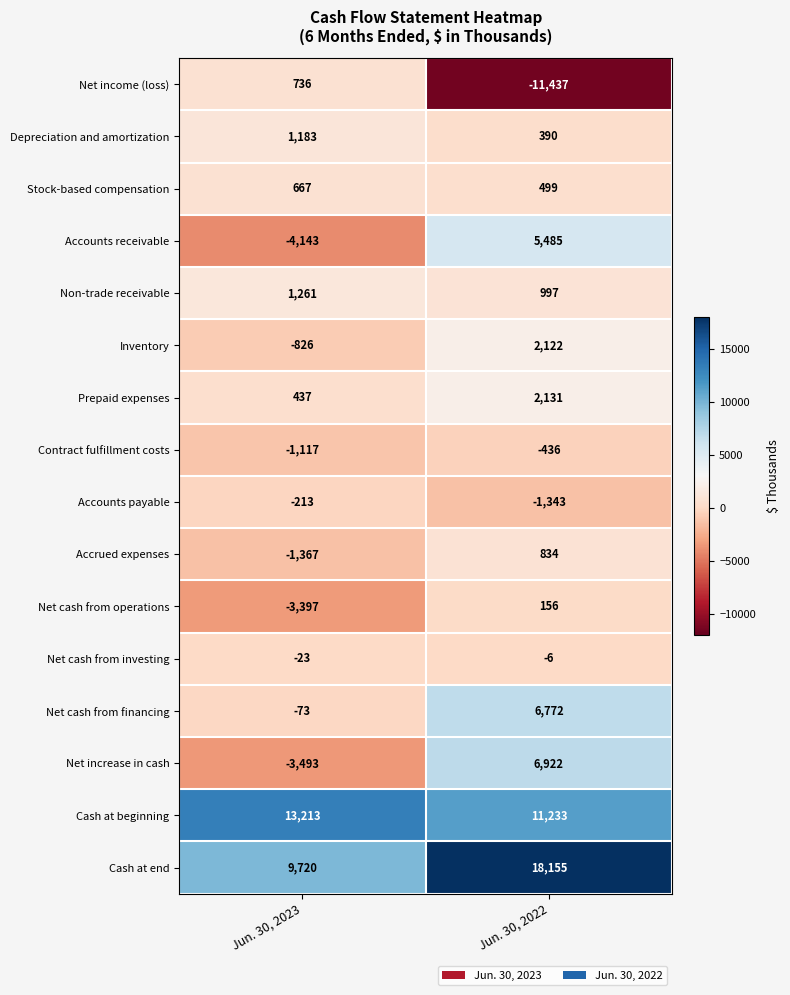

Rank the series at Jun. 30, 2023 from lowest to highest value.

Accounts receivable, Net increase in cash, Net cash from operations, Accrued expenses, Contract fulfillment costs, Inventory, Accounts payable, Net cash from financing, Net cash from investing, Prepaid expenses, Stock-based compensation, Net income (loss), Depreciation and amortization, Non-trade receivable, Cash at end, Cash at beginning